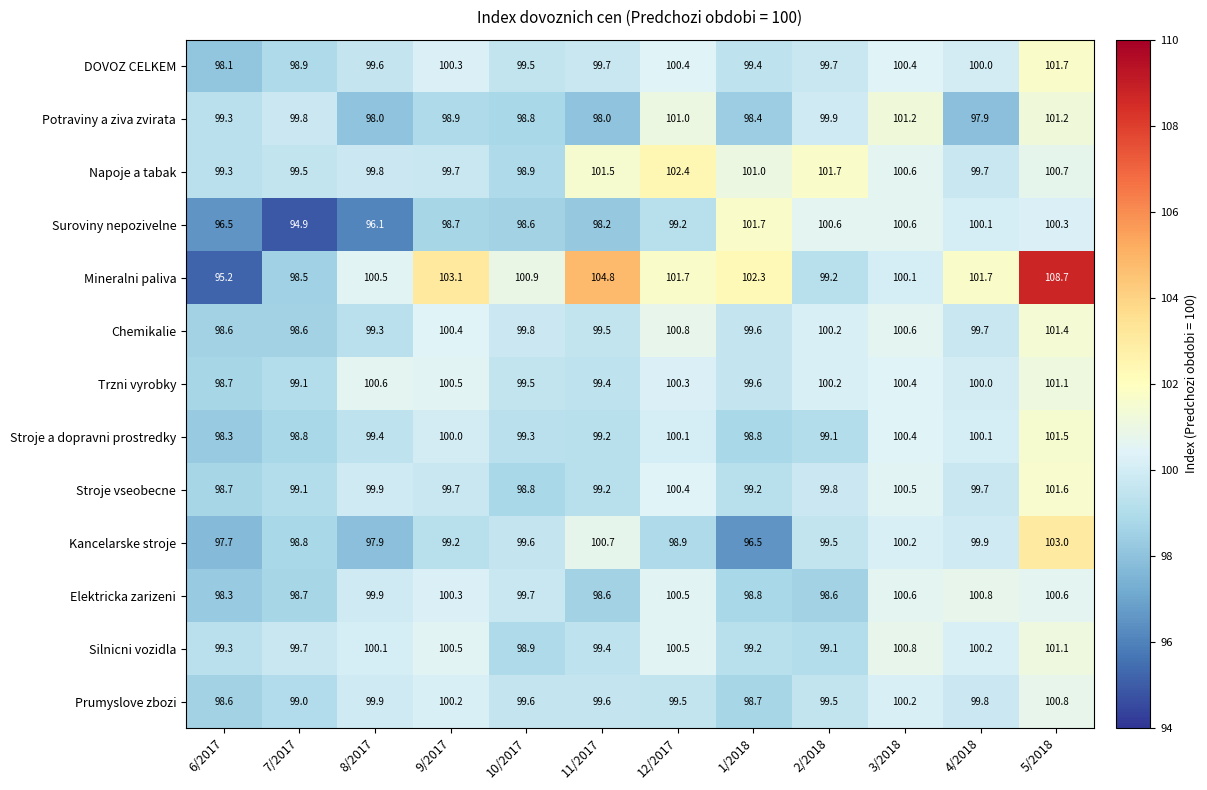

The Kancelarske stroje series shows 103.0 at 5/2018. True or false?

True